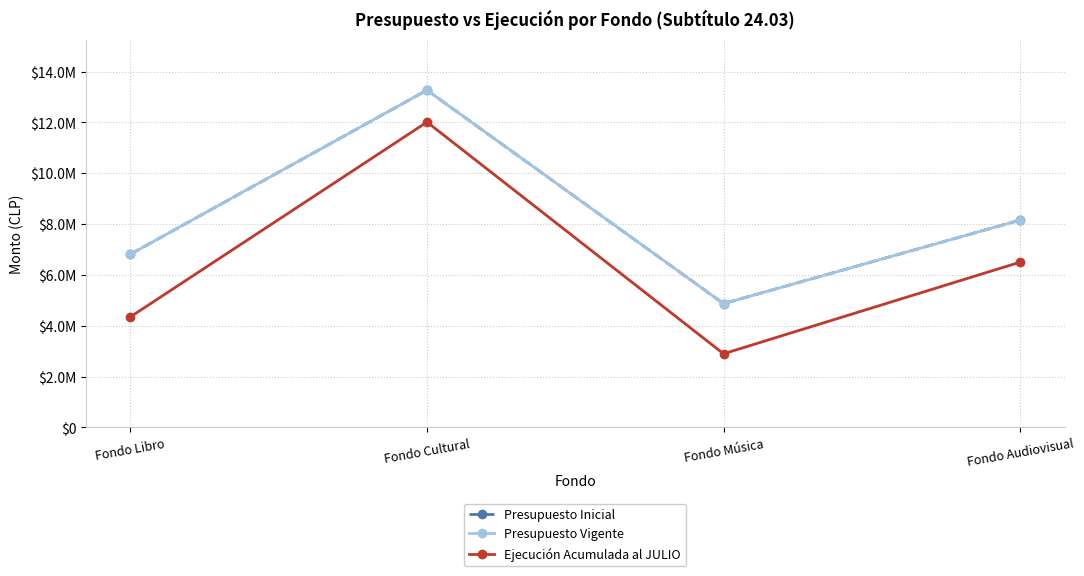

Reading left to right, what are all the values shown in this chart?

Presupuesto Inicial: Fondo Libro=6815204	Fondo Cultural=13266671	Fondo Música=4870889	Fondo Audiovisual=8155288
Presupuesto Vigente: Fondo Libro=6815204	Fondo Cultural=13266671	Fondo Música=4870889	Fondo Audiovisual=8155288
Ejecución Acumulada al JULIO: Fondo Libro=4351101	Fondo Cultural=12011898	Fondo Música=2899214	Fondo Audiovisual=6502638